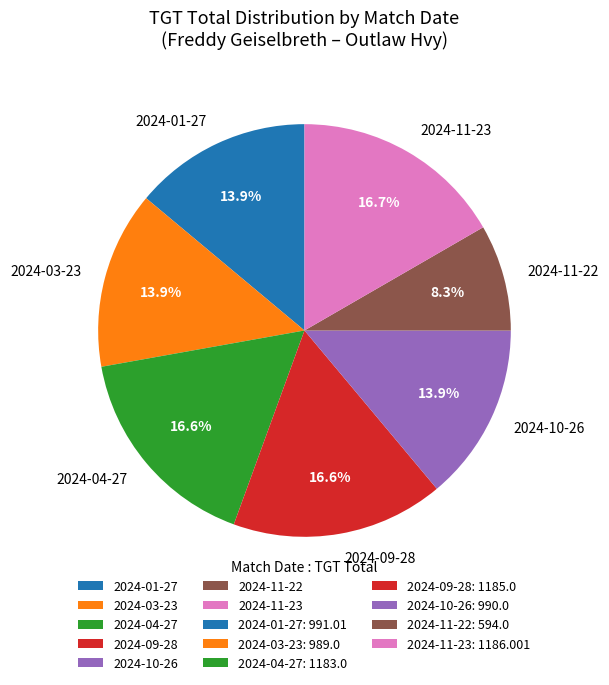

Between 2024-03-23 and 2024-11-23, which is larger?

2024-11-23